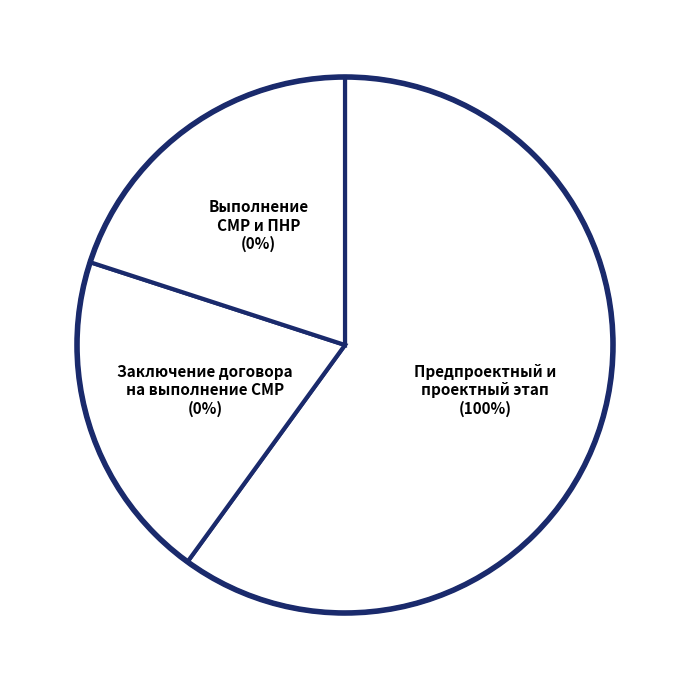

The Предпроектный и проектный этап slice represents 92% of the pie. True or false?

False